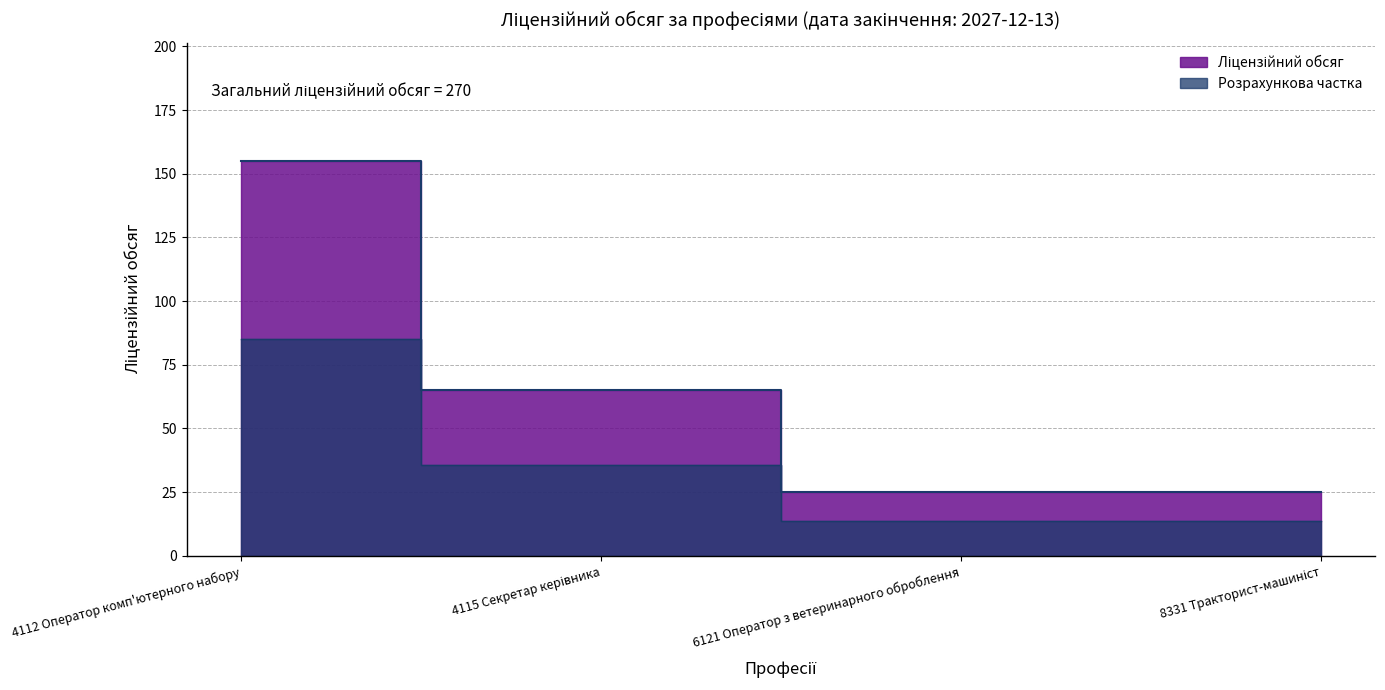

True or false: there are more than 0 points higher than both neighbors.

False